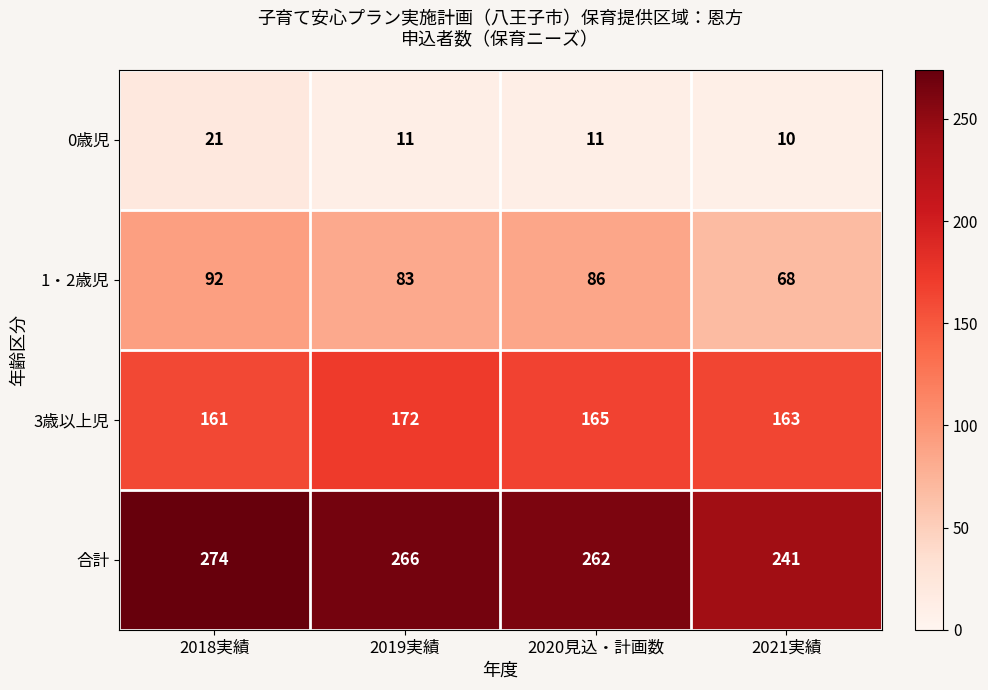

At which category is the sum across all series the highest?

2018実績